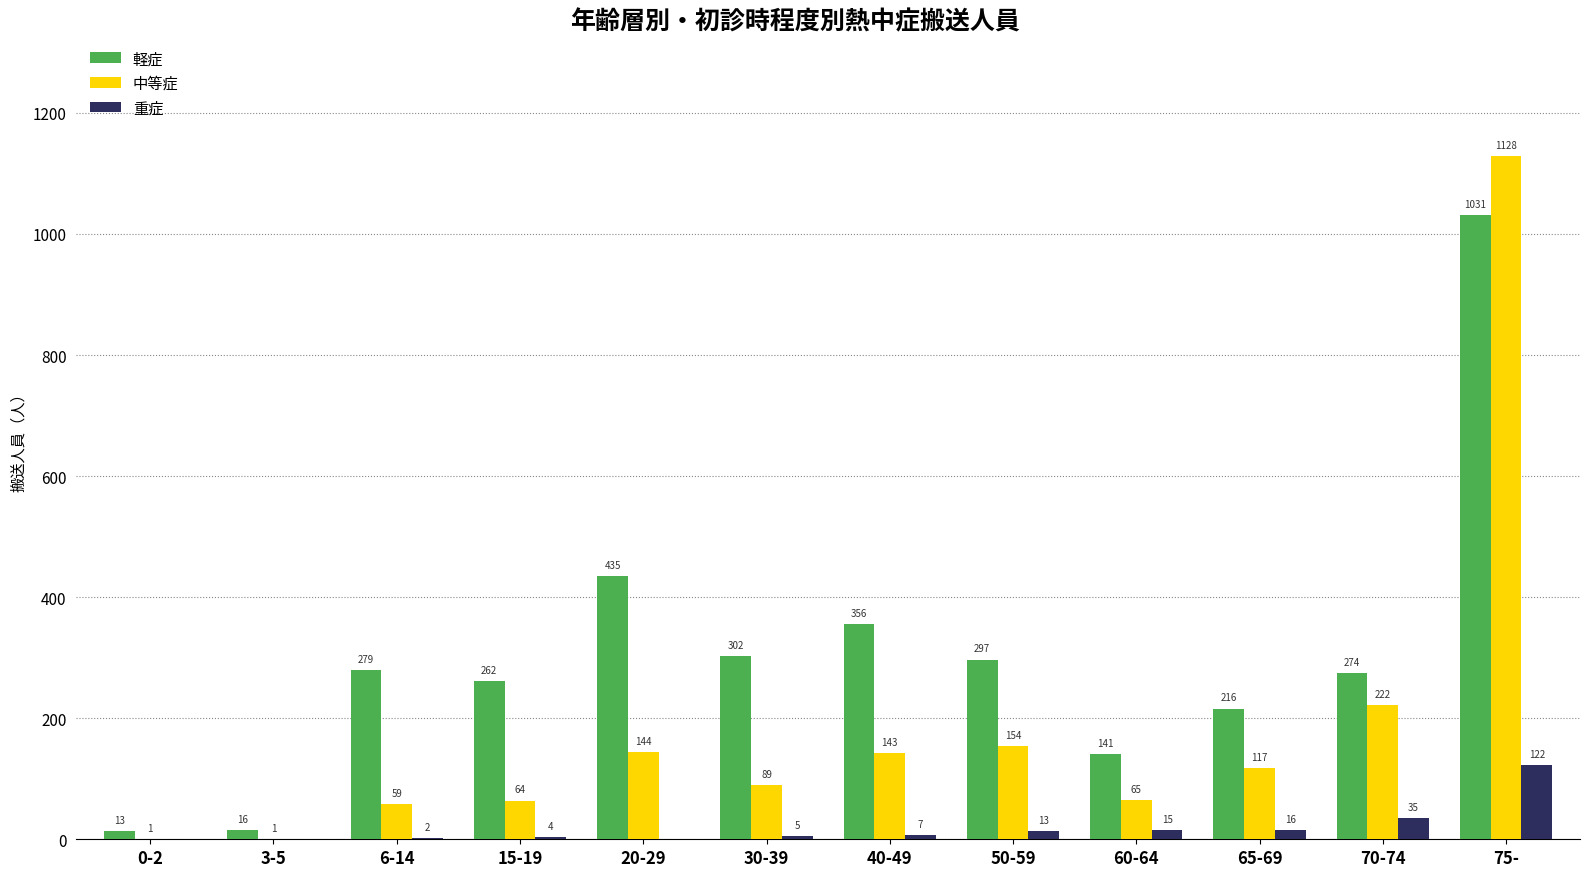

The value of 重症 at 3-5 is -77. True or false?

False